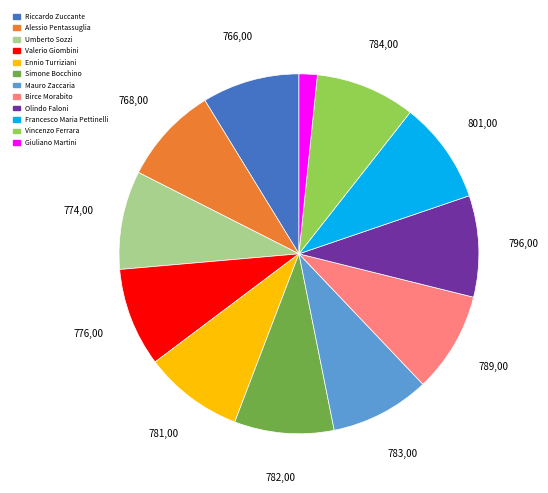

How many segments does this pie chart have?

12